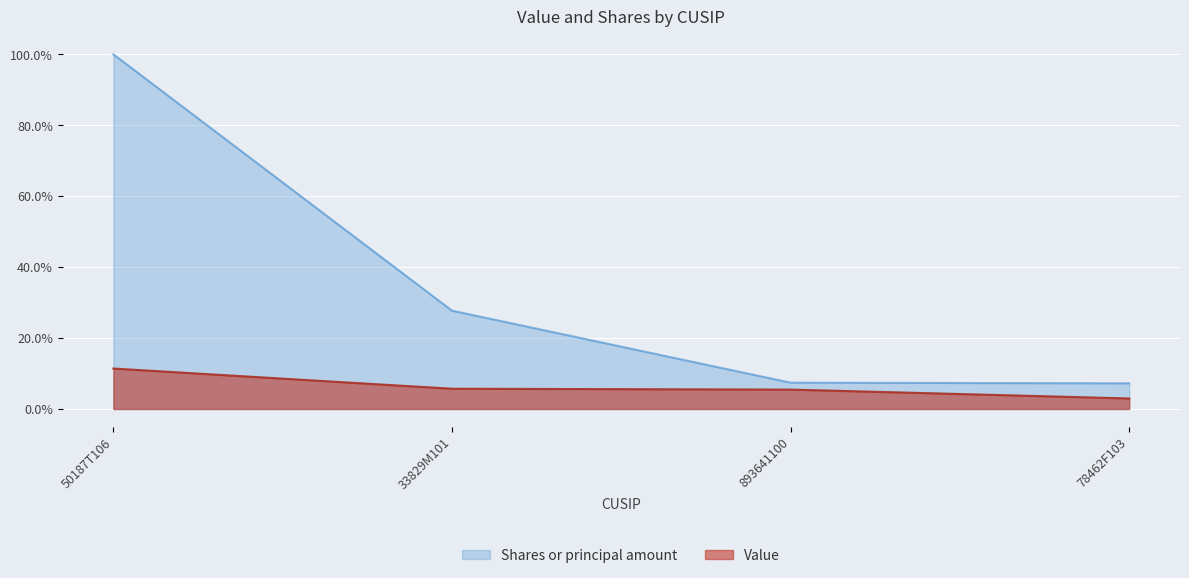

Rank the categories by Value value from highest to lowest.

50187T106, 33829M101, 893641100, 78462F103